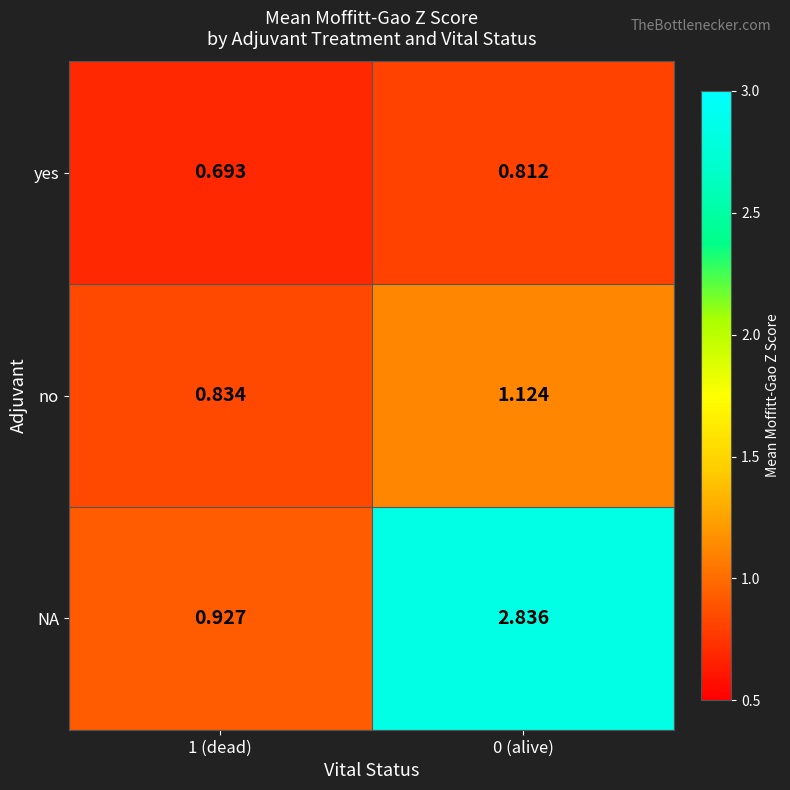

List the series in order of their overall mean, highest first.

NA, no, yes